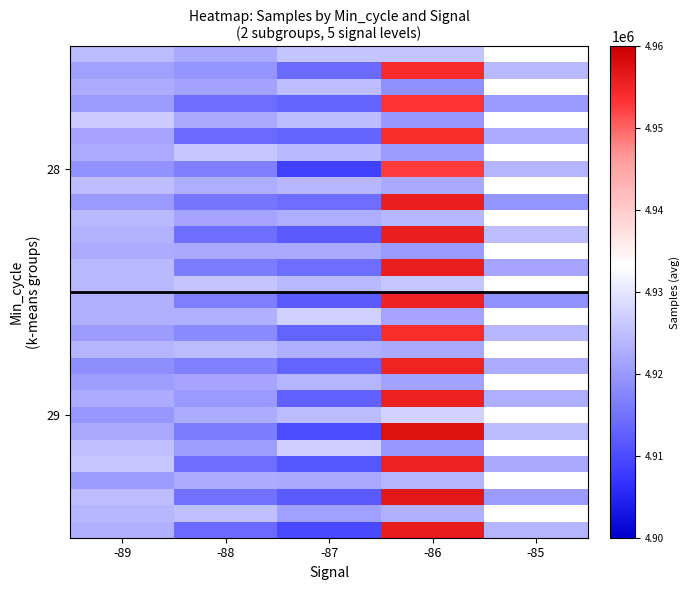

Count the number of categories in the chart.

5